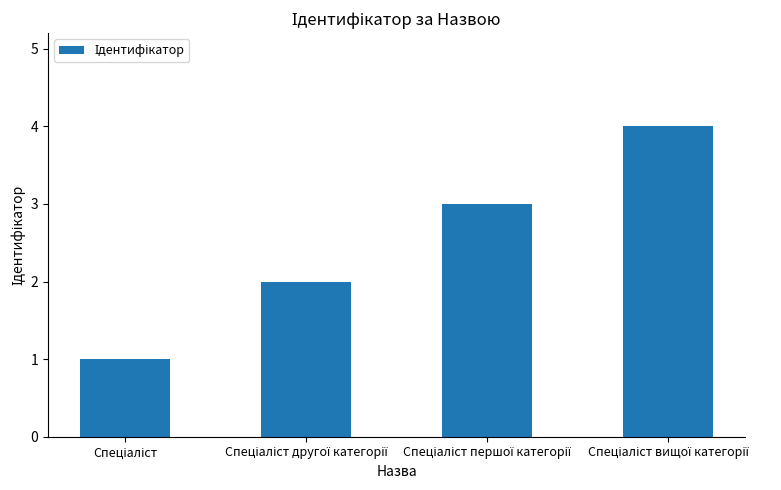

What is the sum of all values?

10